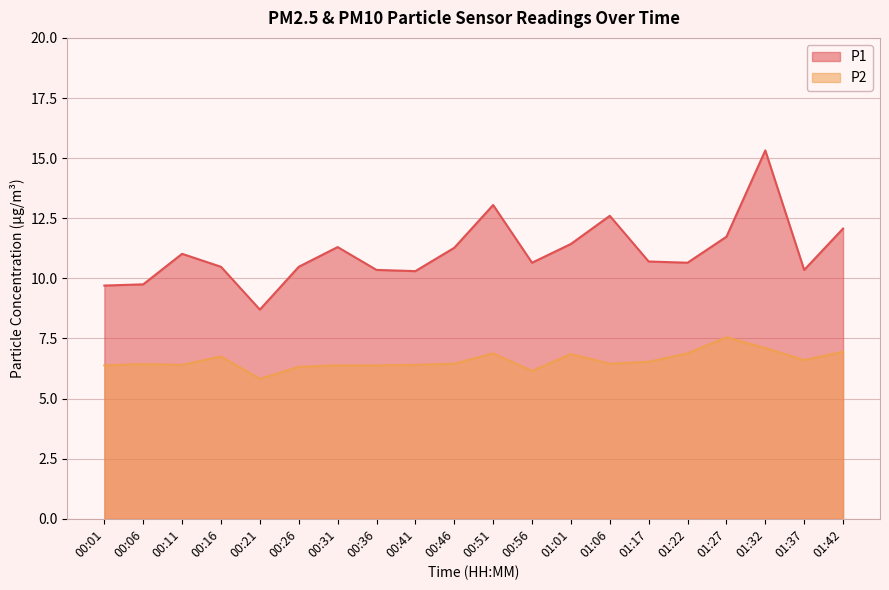

Reading left to right, list all the values displayed in this chart.

P1: 9.7	9.8	11.0	10.5	8.7	10.5	11.3	10.3	10.3	11.3	13.1	10.7	11.4	12.6	10.7	10.7	11.7	15.3	10.3	12.1
P2: 6.4	6.4	6.4	6.8	5.8	6.3	6.4	6.4	6.4	6.5	6.9	6.2	6.8	6.5	6.5	6.9	7.5	7.1	6.6	7.0